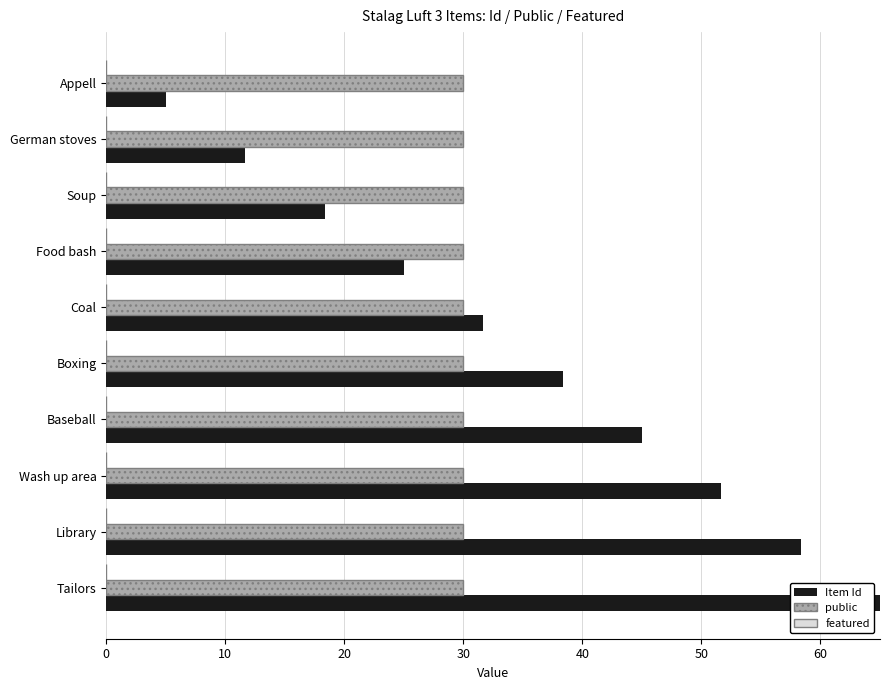

Is the value of Item Id at Boxing greater than the value of public at Soup?

Yes